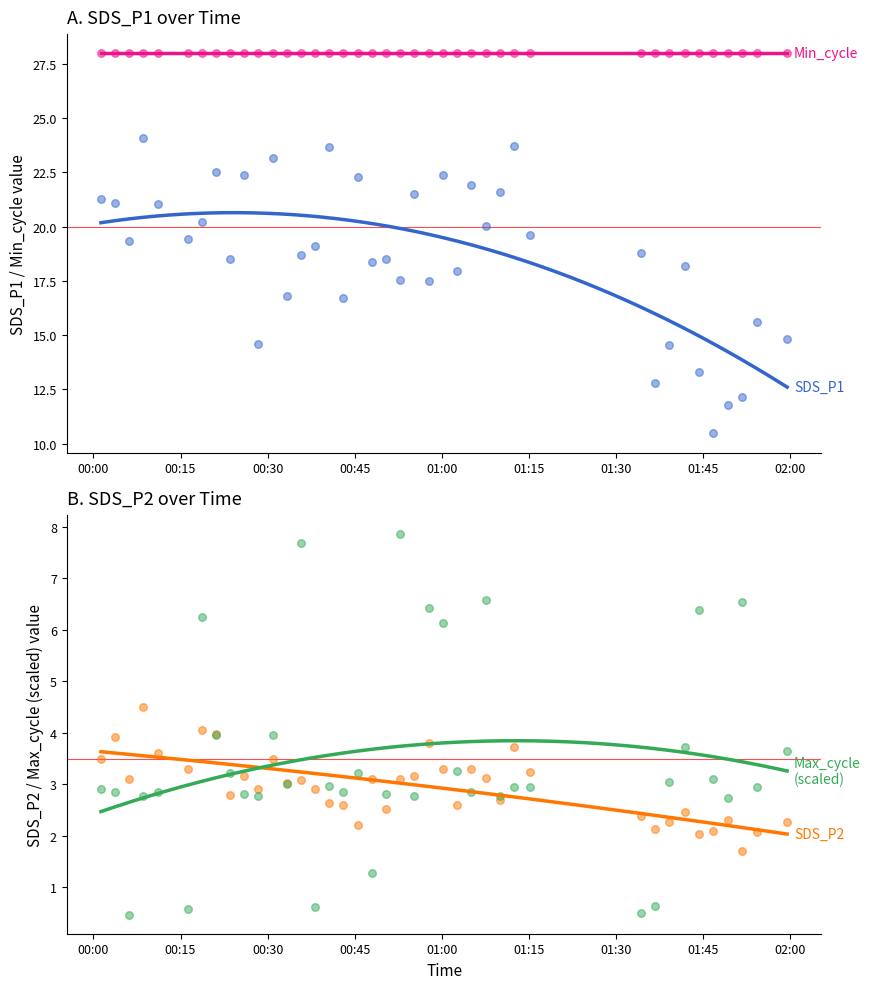

Is the value of SDS_P2 at 2022/01/22 01:00:11 greater than the value of SDS_P1 at 2022/01/22 00:23:32?

No